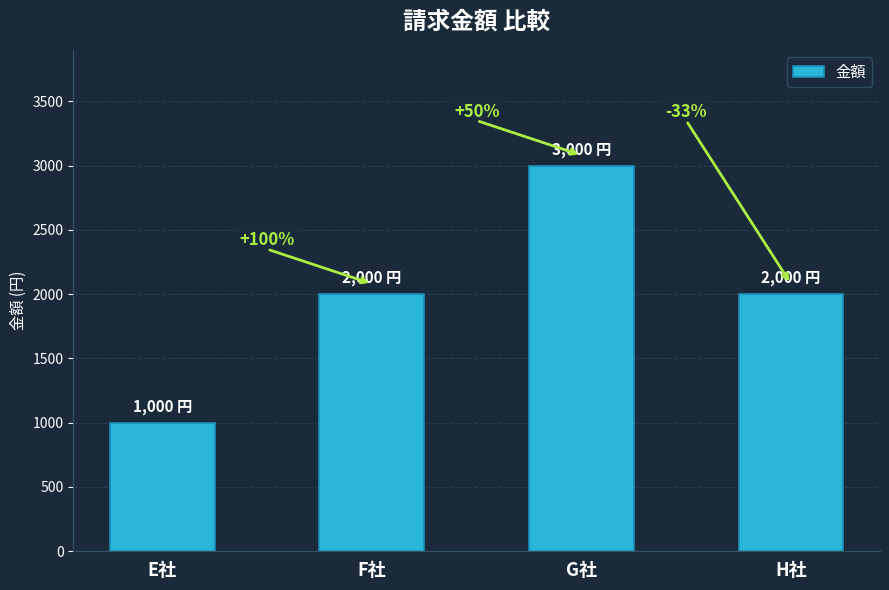

The value at G社 is 3000. True or false?

True